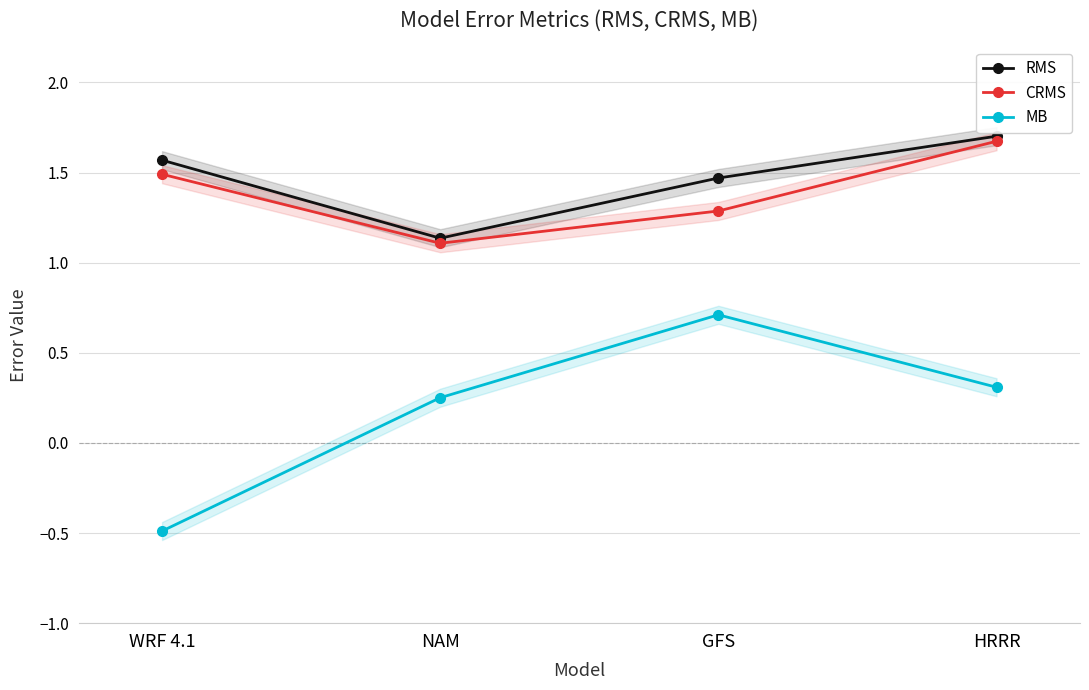

How many categories are shown in the chart?

4